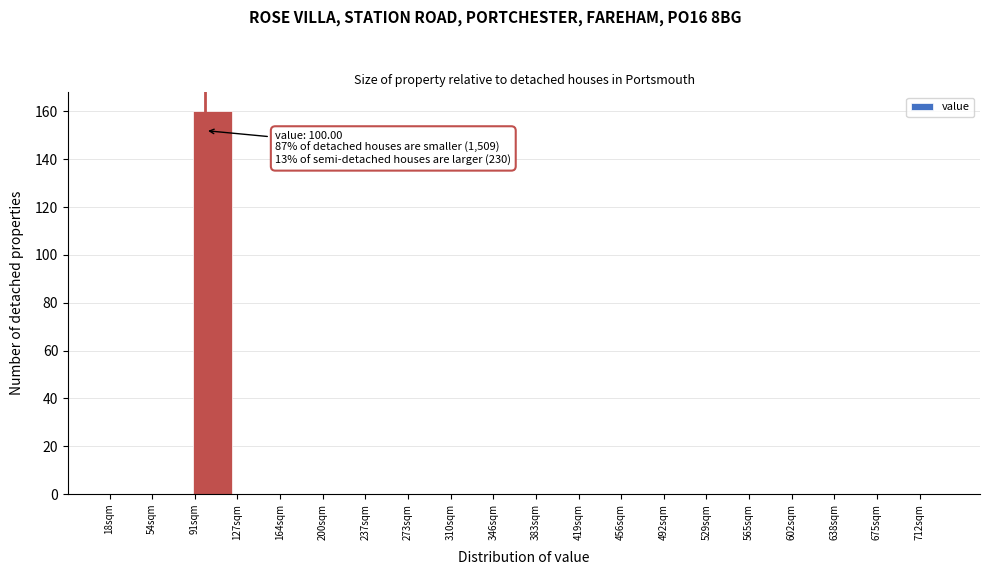

Which range on the x-axis has the tallest bar?

90 to 125